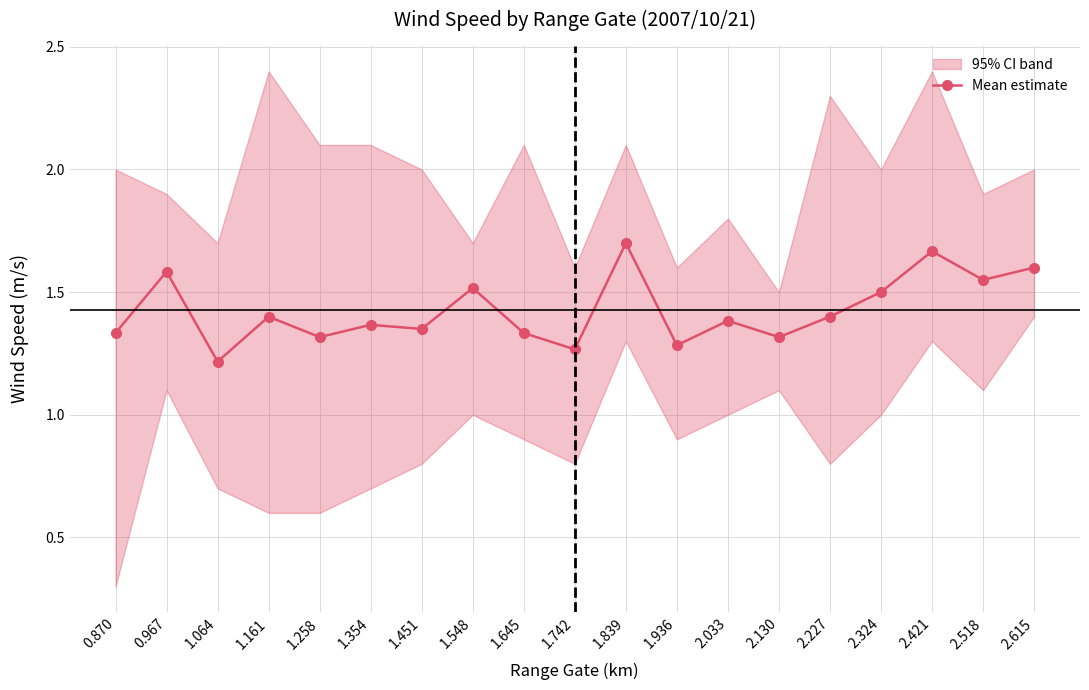

What is the ratio of the value at 1.258 to the value at 2.324?

0.9